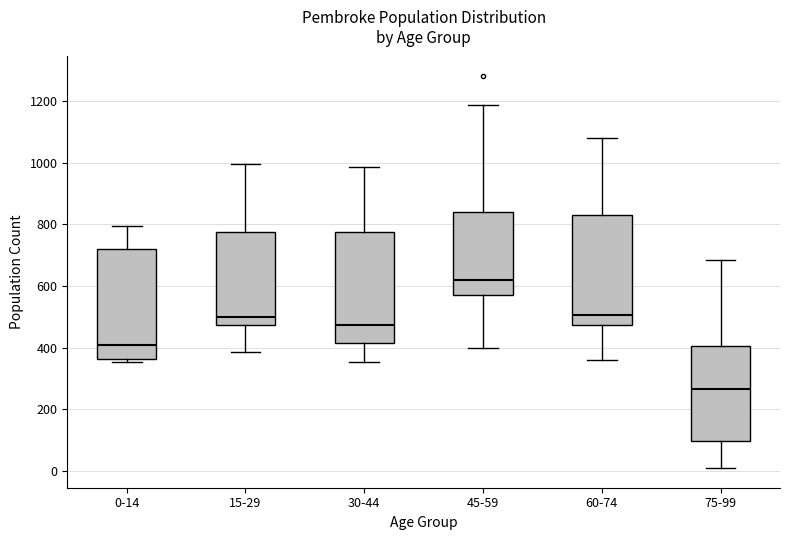

Where does the lower whisker of the box for 60-74 end on the y-axis? The values are not printed on the chart, so give them approximately, as read against the axis.

360